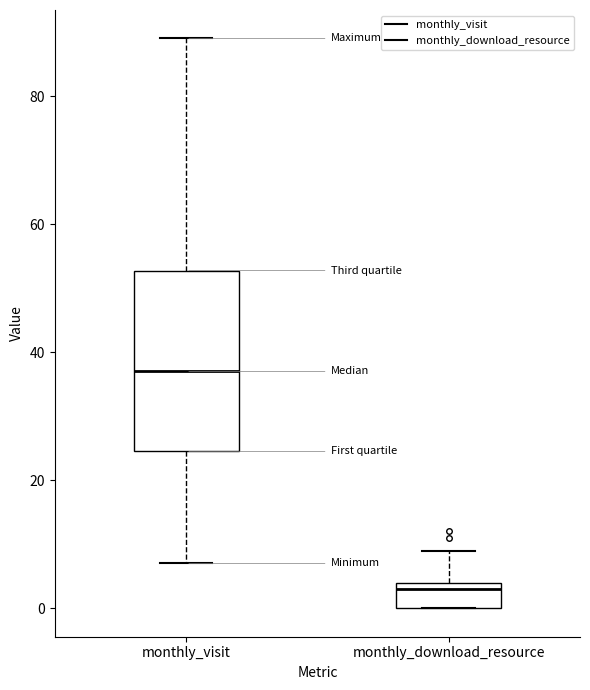

Which box is the tallest, from its lower edge to its upper edge?

monthly_visit